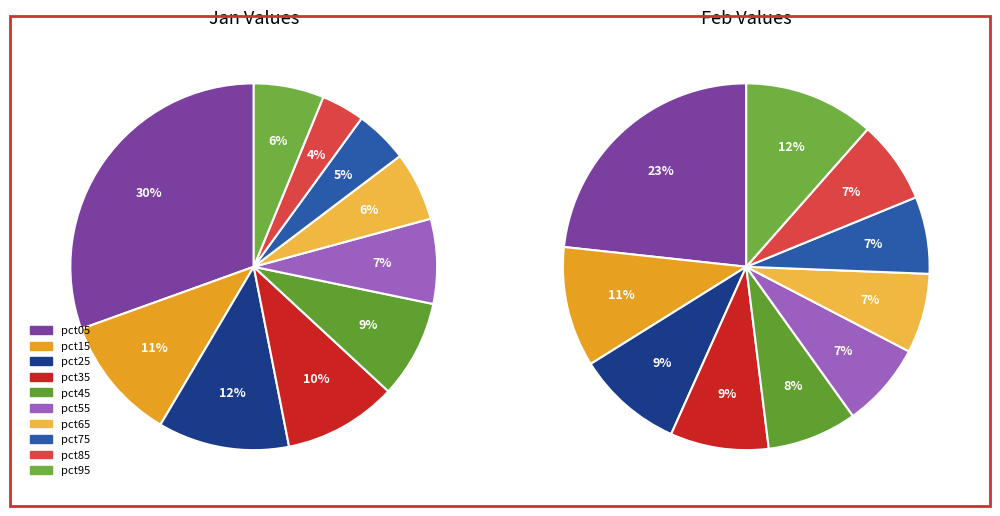

Is it true that 2 is 9% of the pie?

True